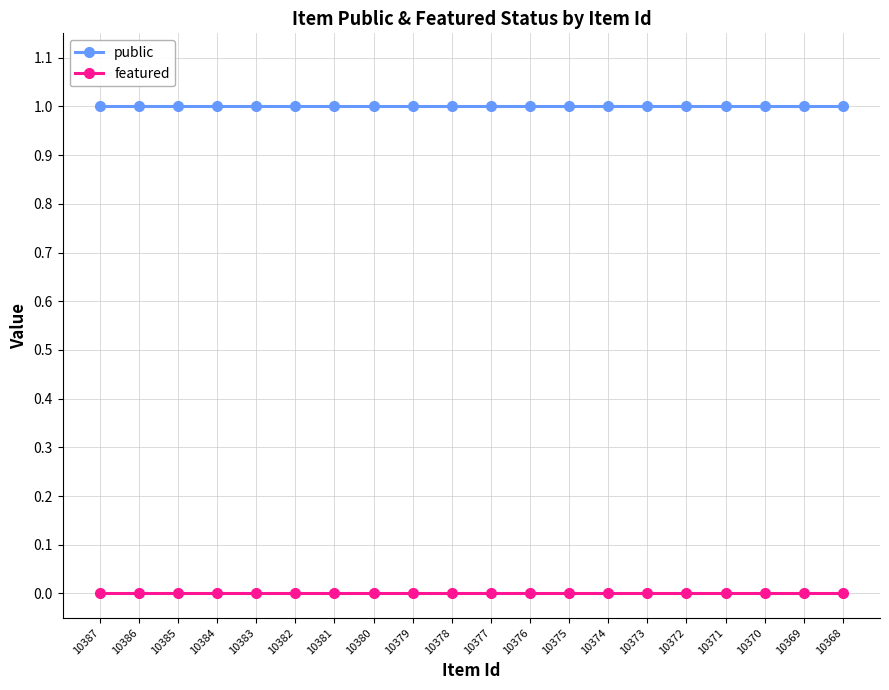

Is this an area chart (filled region under the line)?

No